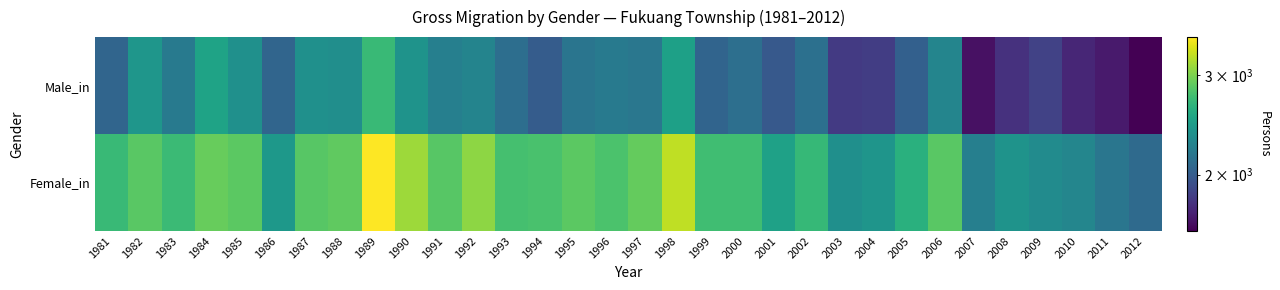

What is the total value across all series at 1998?

5729